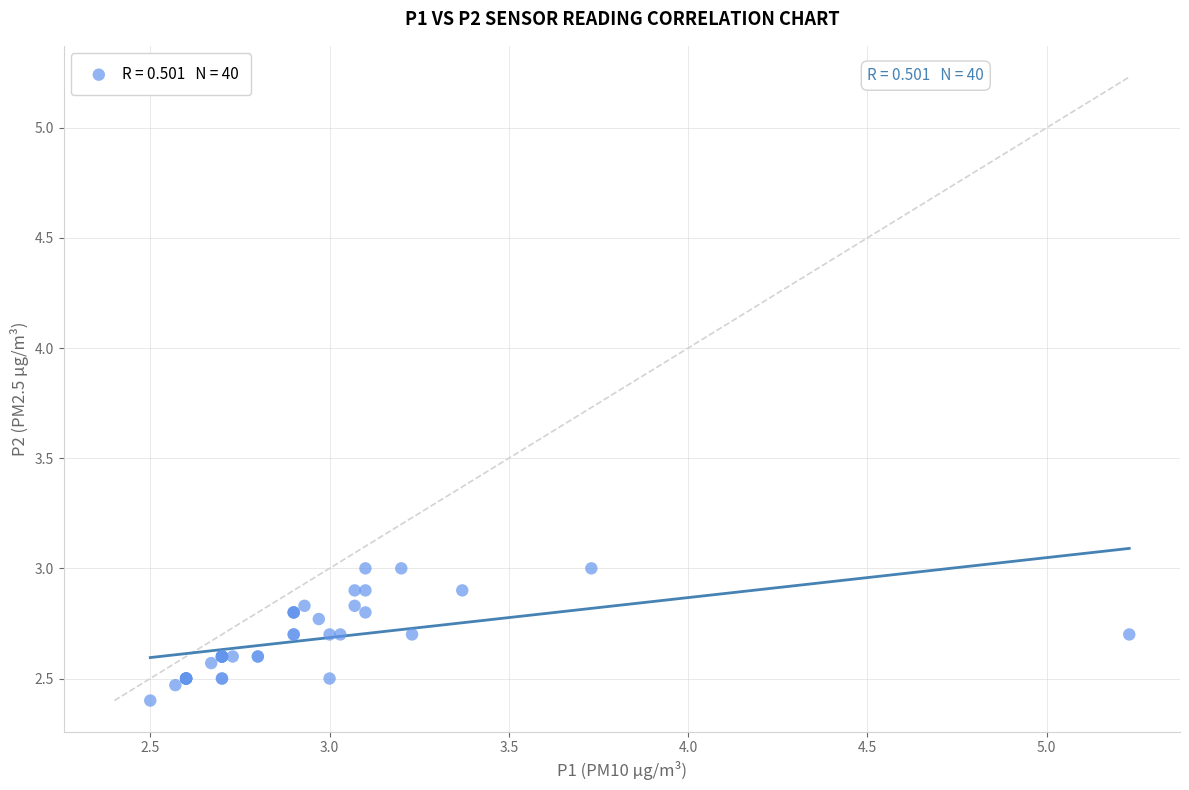

What Y value in the scatter plot is closest to 2?

2.4